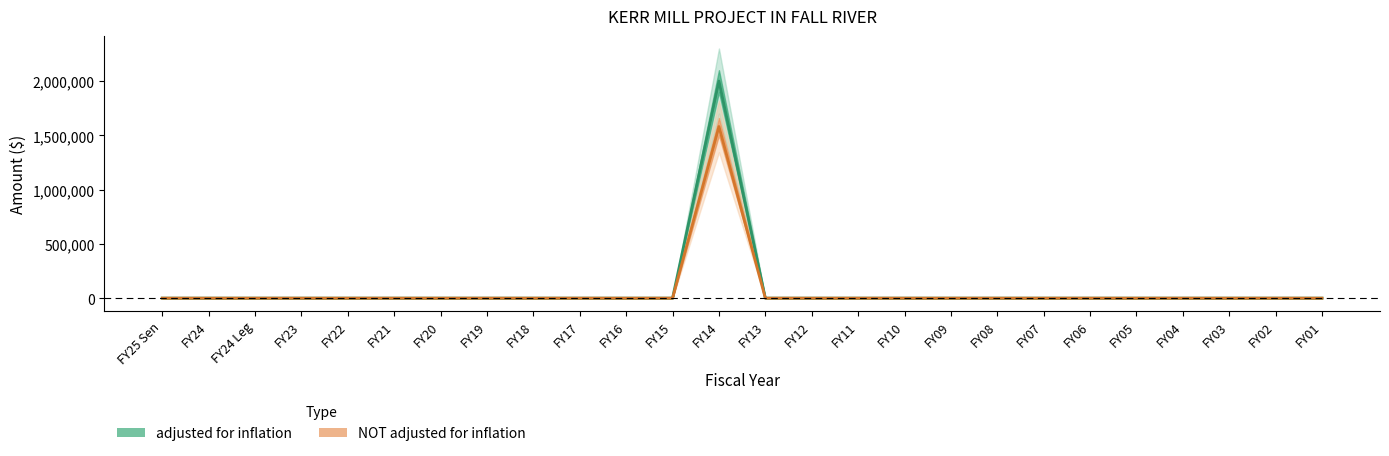

What is the label of the 24th point from the right?

FY24 Leg